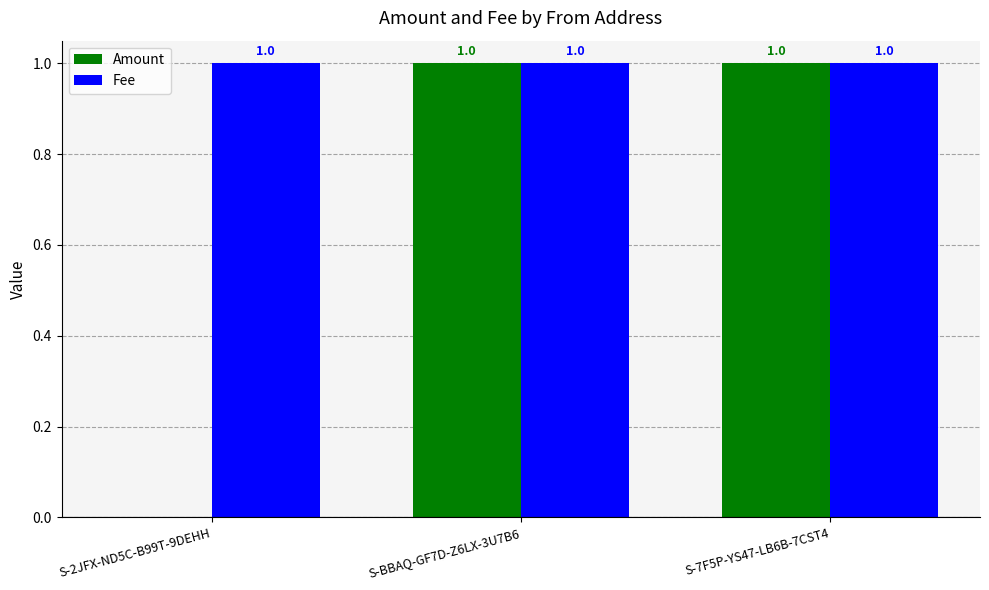

Count the number of data series in this chart.

2